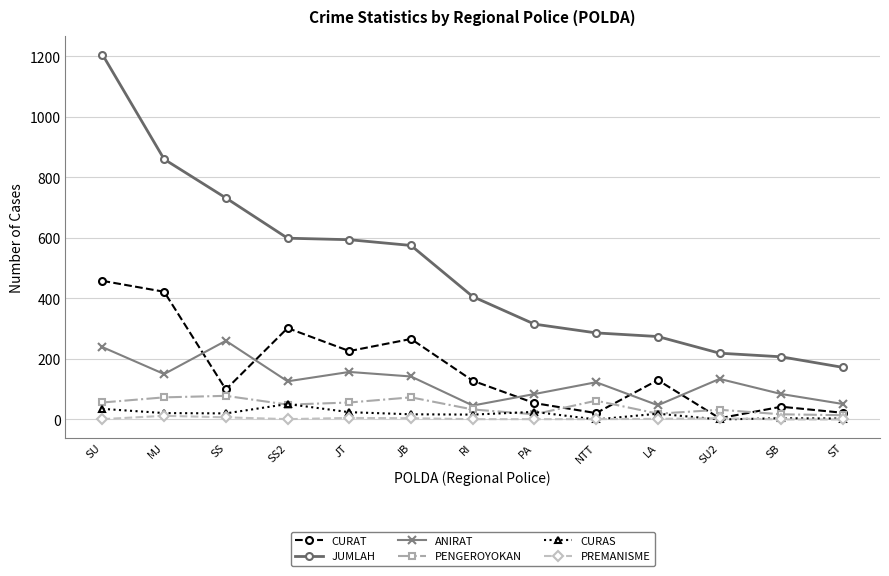

What is the label of the 12th point from the right?

MJ